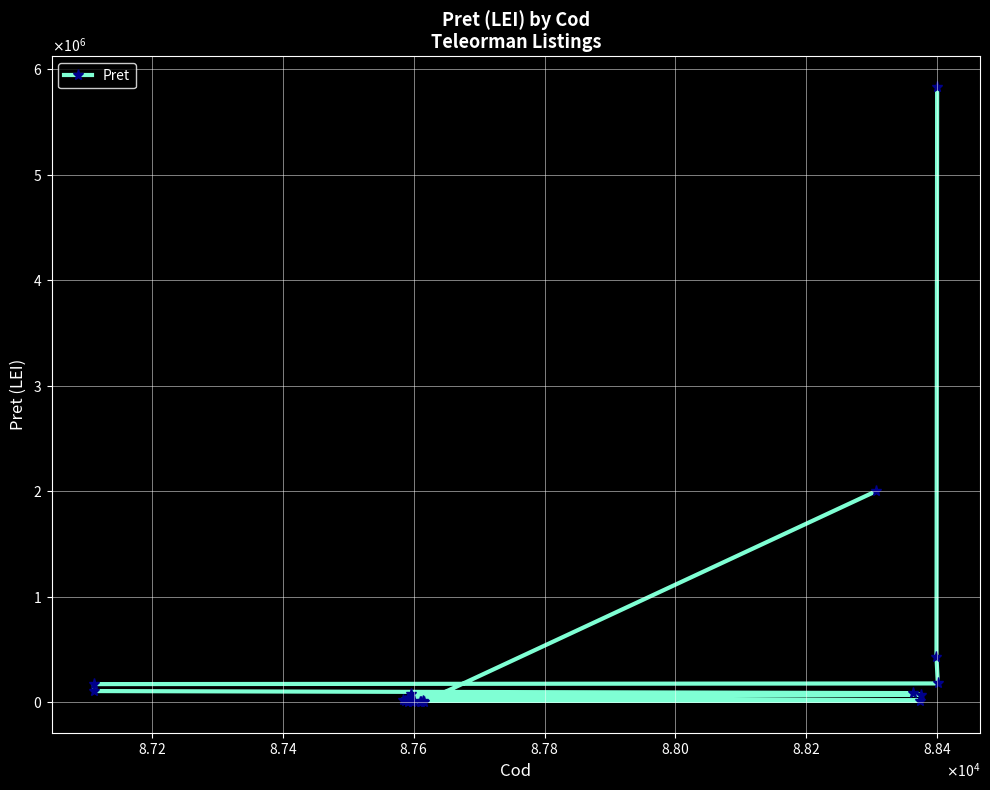

What is the smallest value displayed?

1520.0